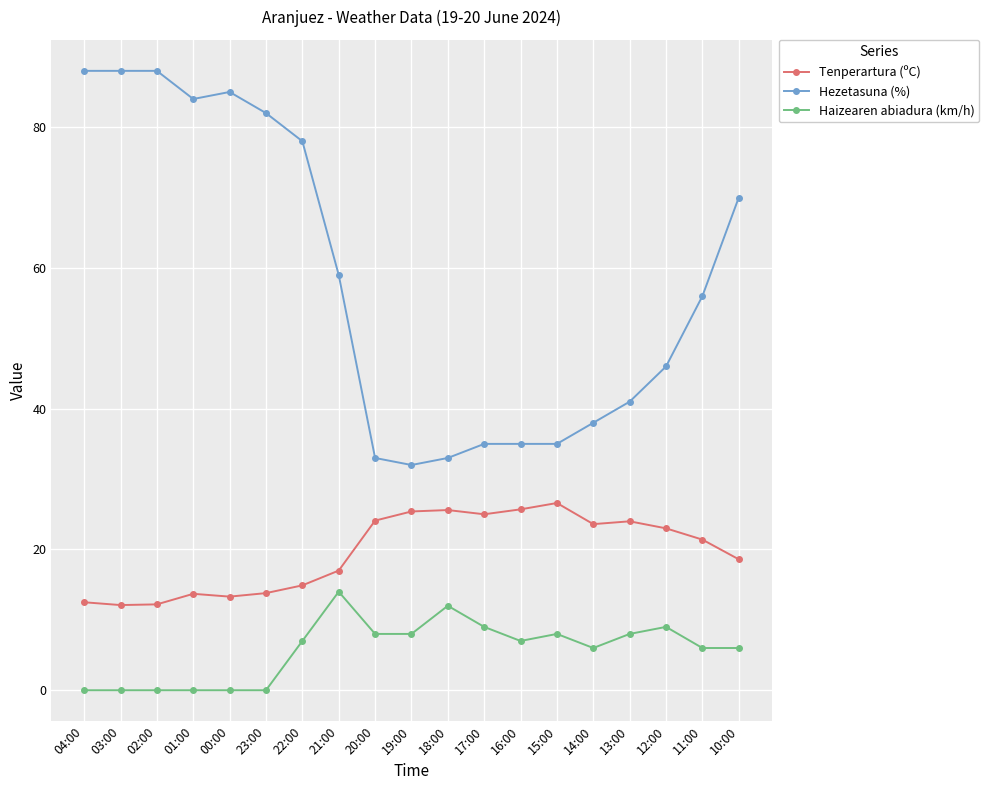

At which label is Hezetasuna (%) closest to 60?

21:00